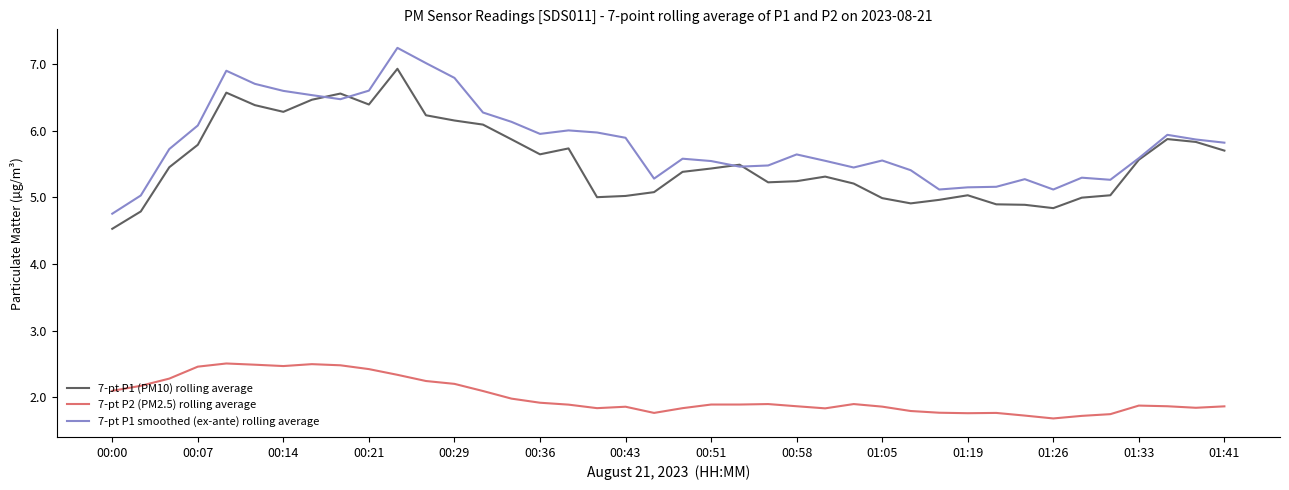

What is the maximum value for 7-pt P1 (PM10) rolling average?

6.9